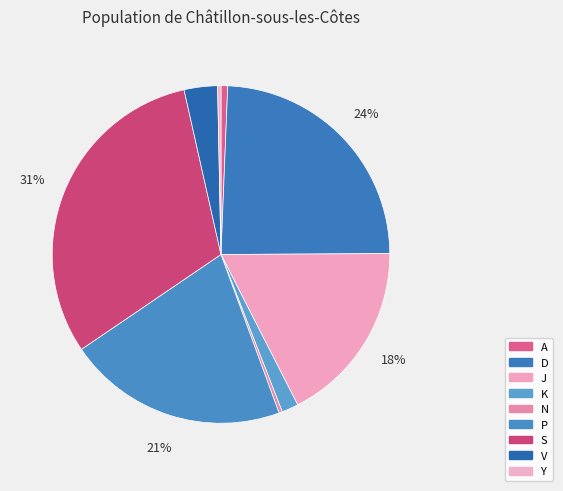

True or false: N accounts for 0% of the total.

True